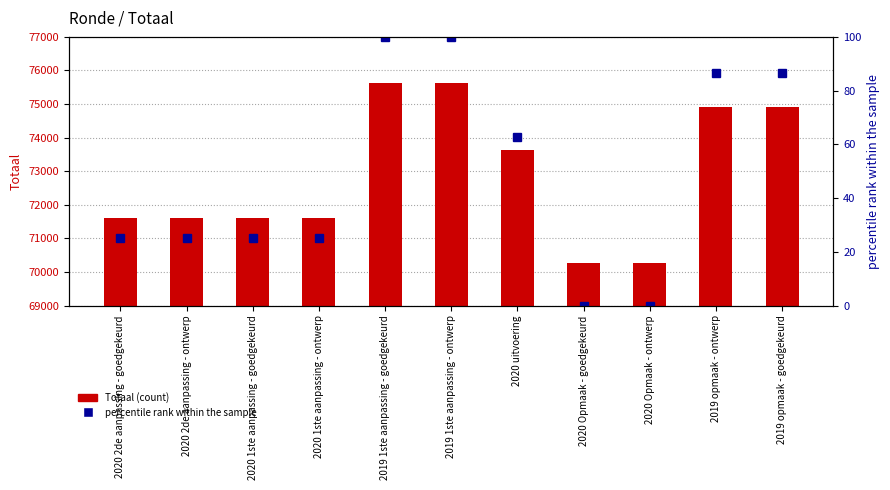

Which series has the largest total across all categories?

Totaal